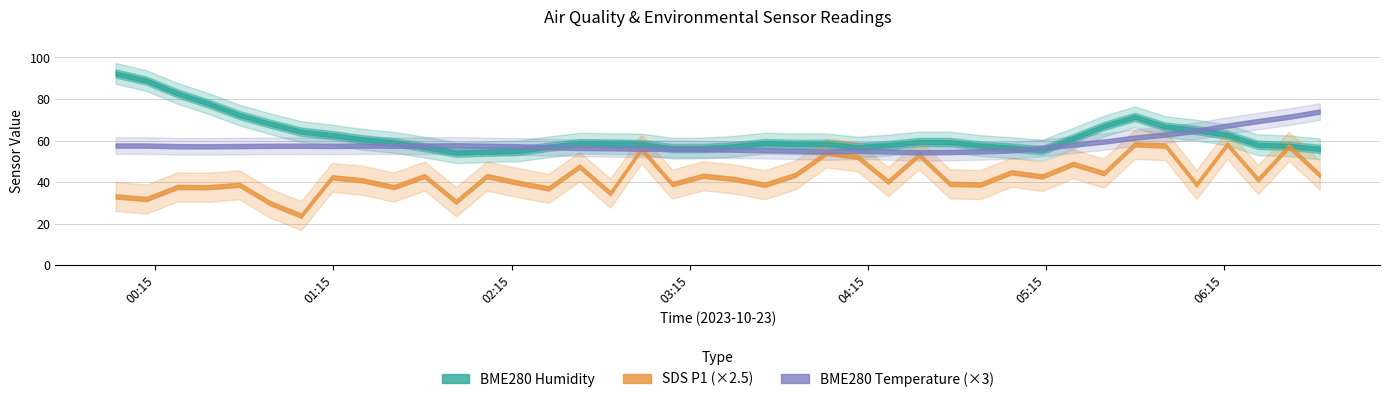

True or false: BME280_humidity has more than 2 points higher than both neighbors.

True